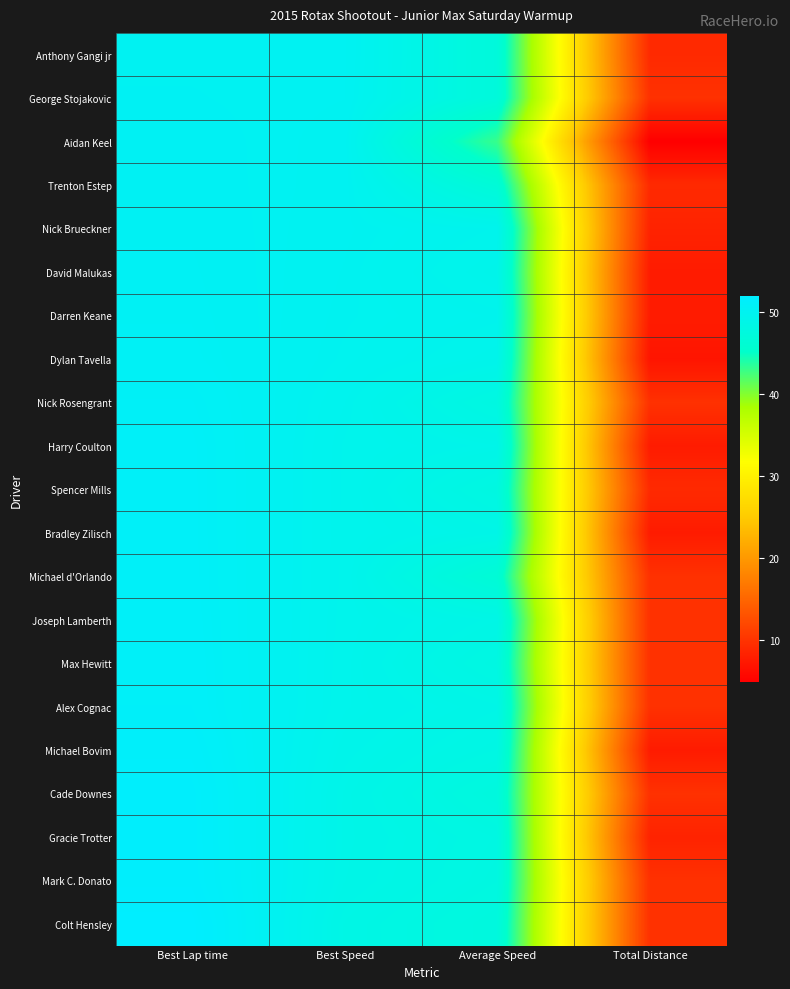

Between Average Speed and Best Speed, which is larger?

Best Speed